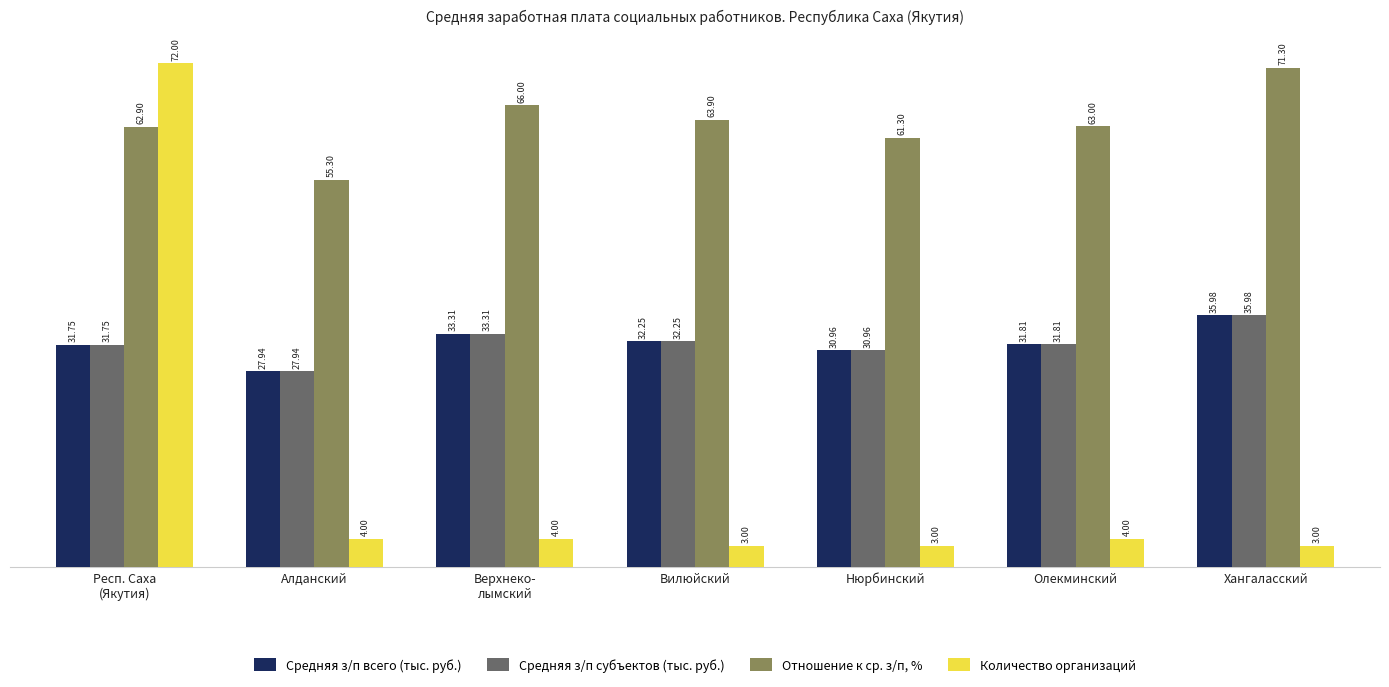

How many values in the Средняя з/п субъектов (тыс. руб.) series are below 31?

2